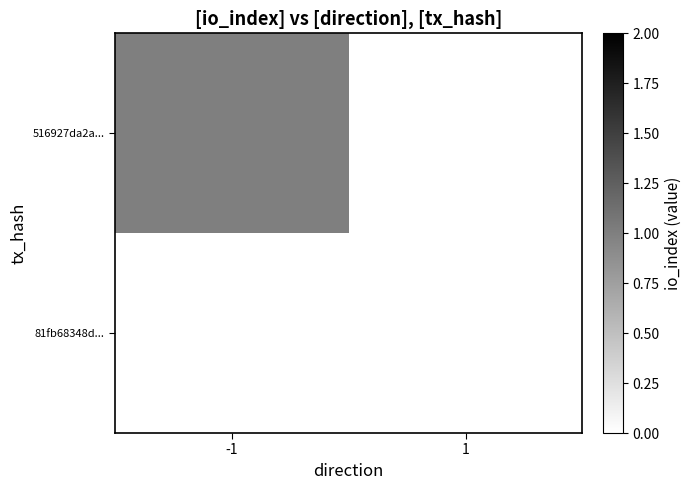

Reading right to left, transcribe all the data shown in this chart.

516927da2a...: 1=0	-1=1
81fb68348d...: 1=0	-1=0